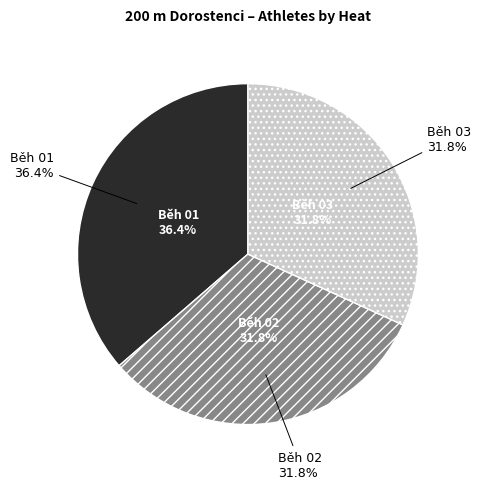

Count the number of slices in the pie.

3